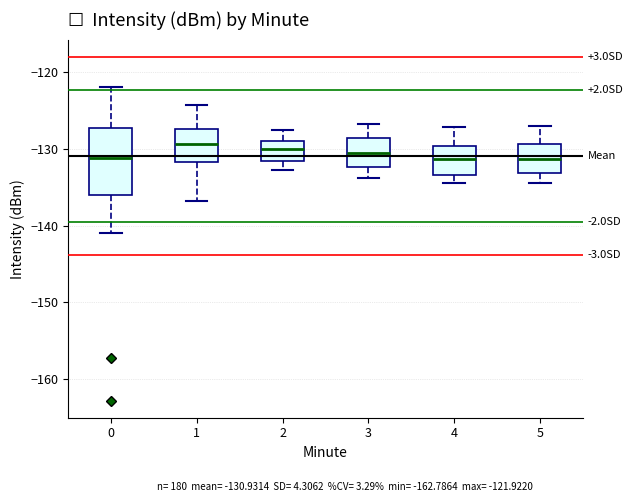

Reading left to right, read every box against the y-axis: the position of its median line, the range the box covers, and the ends of its whiskers. The values are not printed on the chart, so give them approximately, as read against the axis.

0: median -131, box -136 to -127, whiskers -141 to -122
1: median -129, box -132 to -127, whiskers -137 to -124
2: median -130, box -132 to -129, whiskers -133 to -127
3: median -130, box -132 to -129, whiskers -134 to -127
4: median -131, box -133 to -130, whiskers -134 to -127
5: median -131, box -133 to -129, whiskers -134 to -127